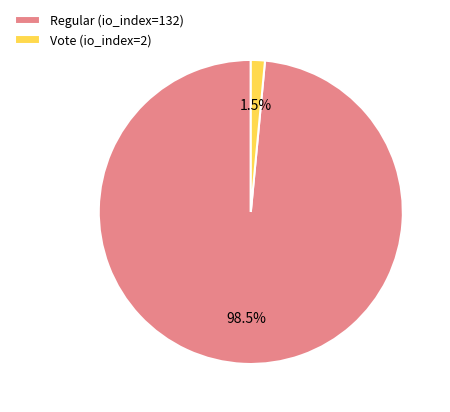

Which category accounts for the majority?

Regular (io_index=132)